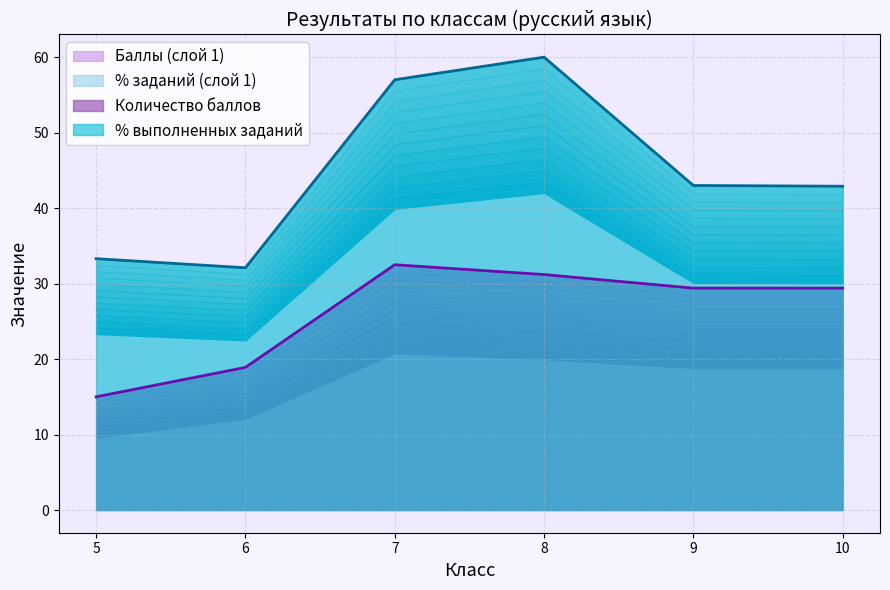

The % выполненных заданий series shows 33.3 at 5. True or false?

True